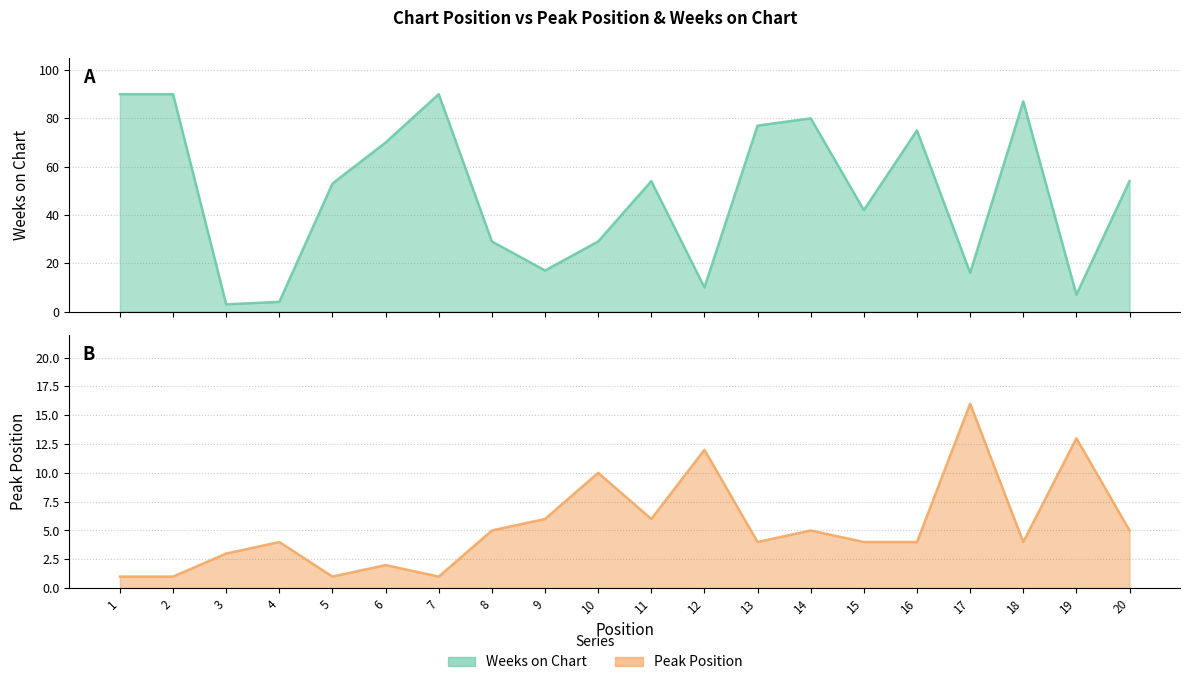

True or false: Peak Position and Weeks on Chart intersect in this chart.

True